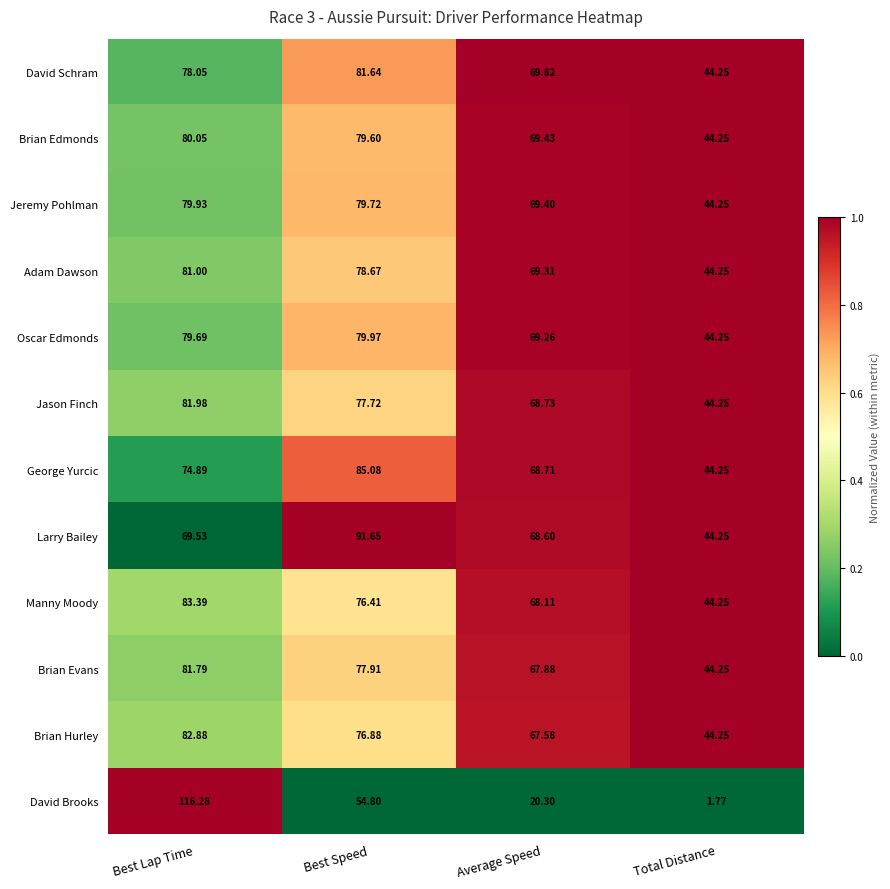

Is the value of Larry Bailey at Best Speed greater than the value of Jeremy Pohlman at Average Speed?

Yes